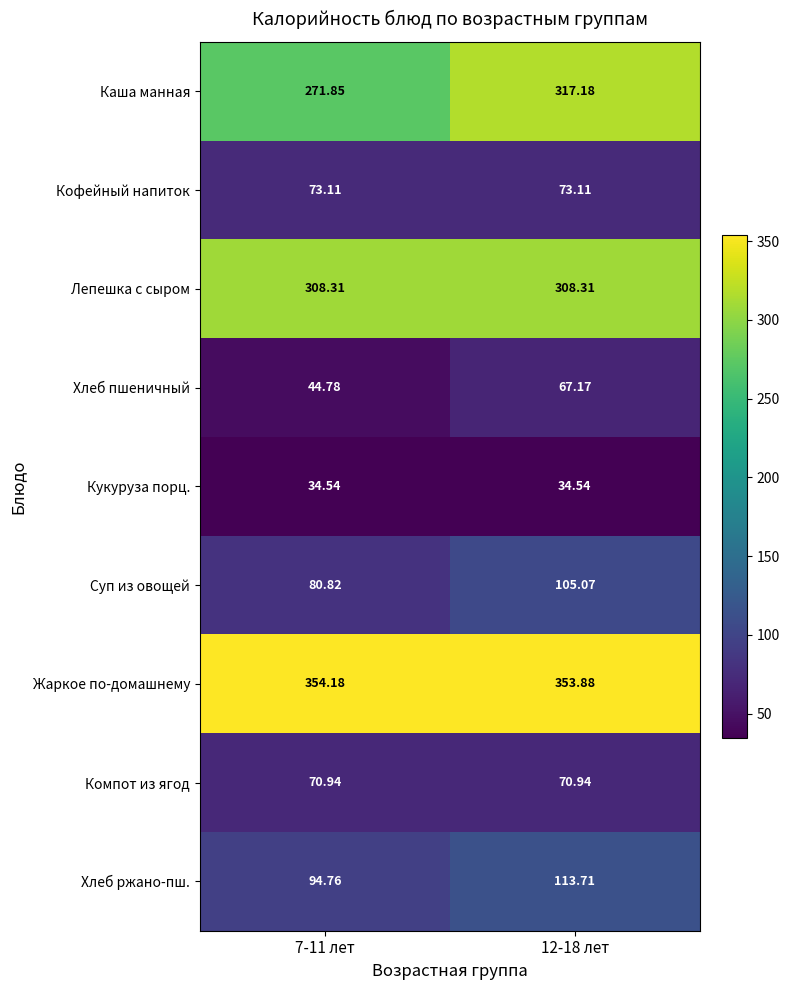

Which series has the largest total across all categories?

Жаркое по-домашнему